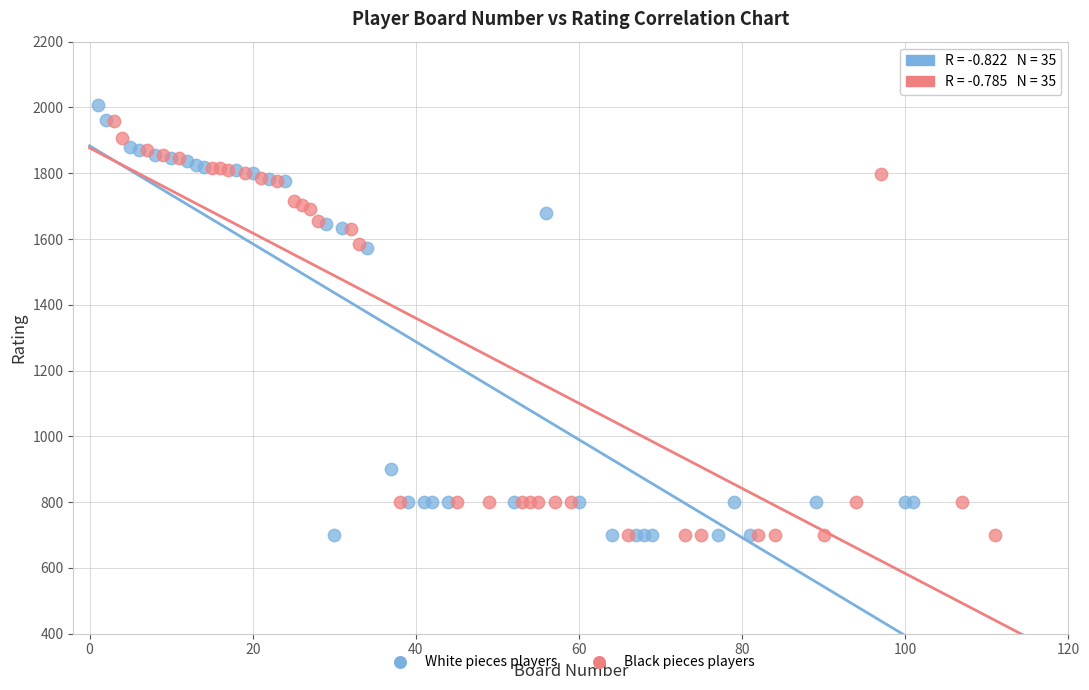

What are all the series names shown in the legend?

White pieces players, Black pieces players